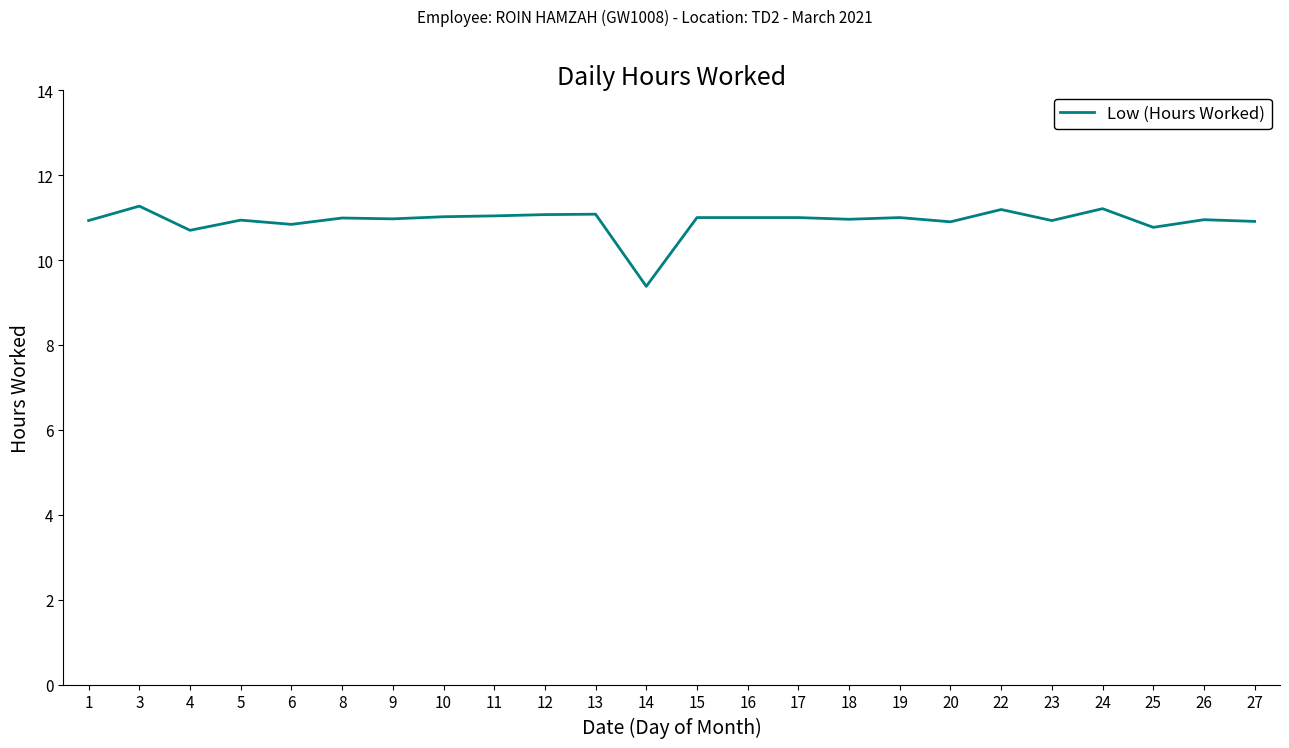

What is the difference between the values at 25 and 13?

0.3